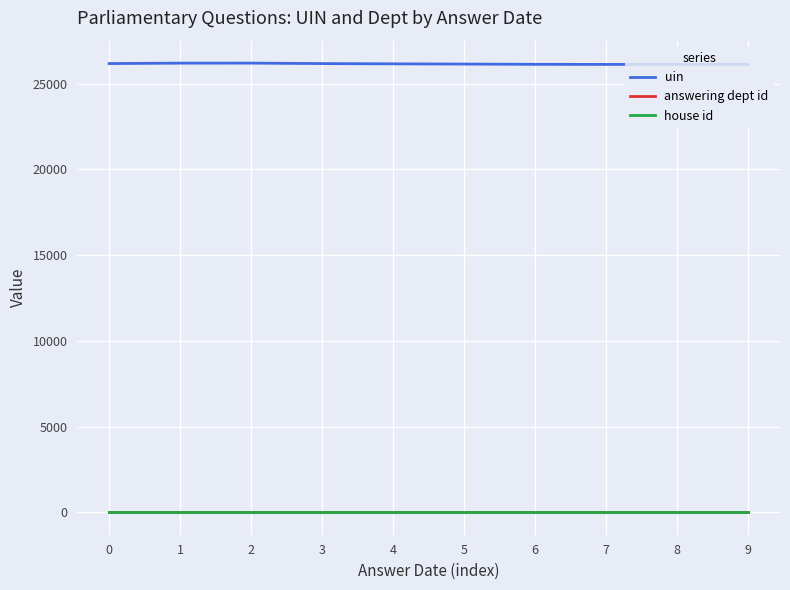

Does the chart have visible grid lines?

Yes